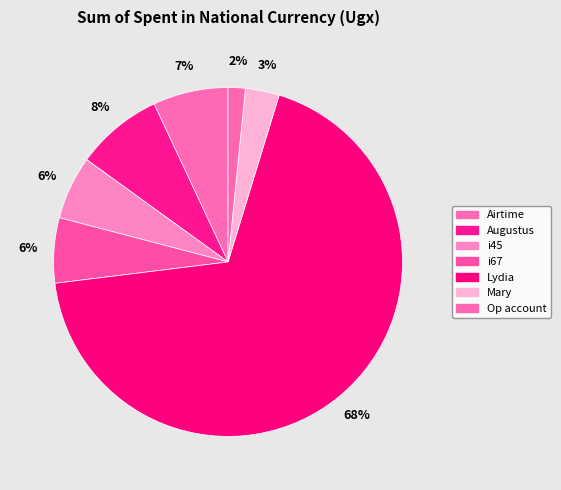

Count the number of slices in the pie.

7